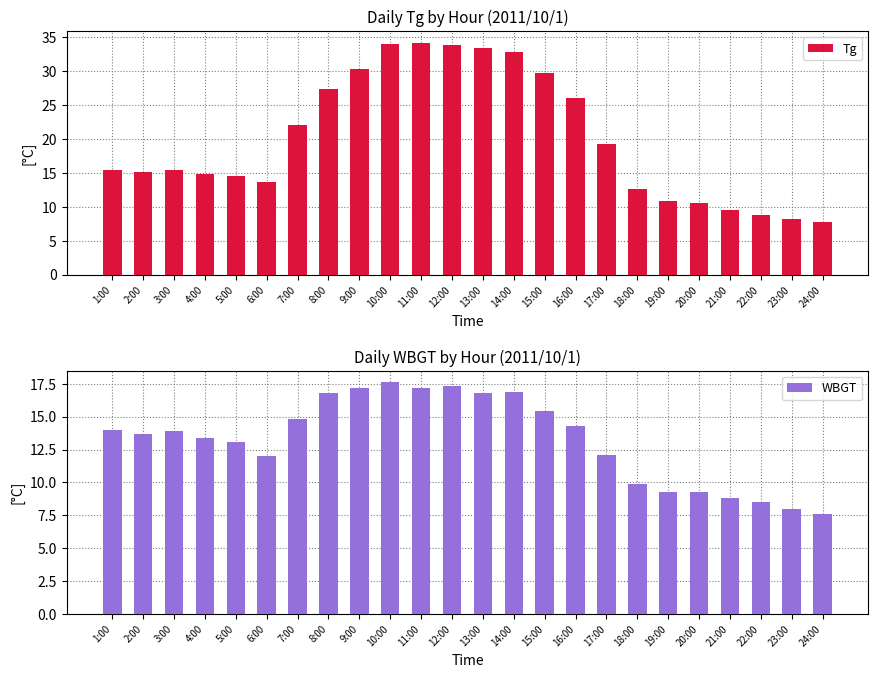

Which category has the highest value in the Tg series?

11:00